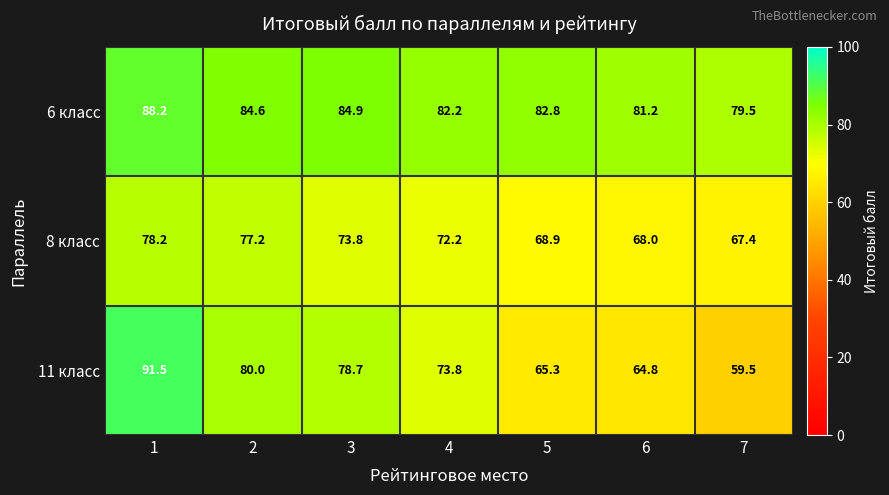

What is the average value of the 6 класс series?

83.3